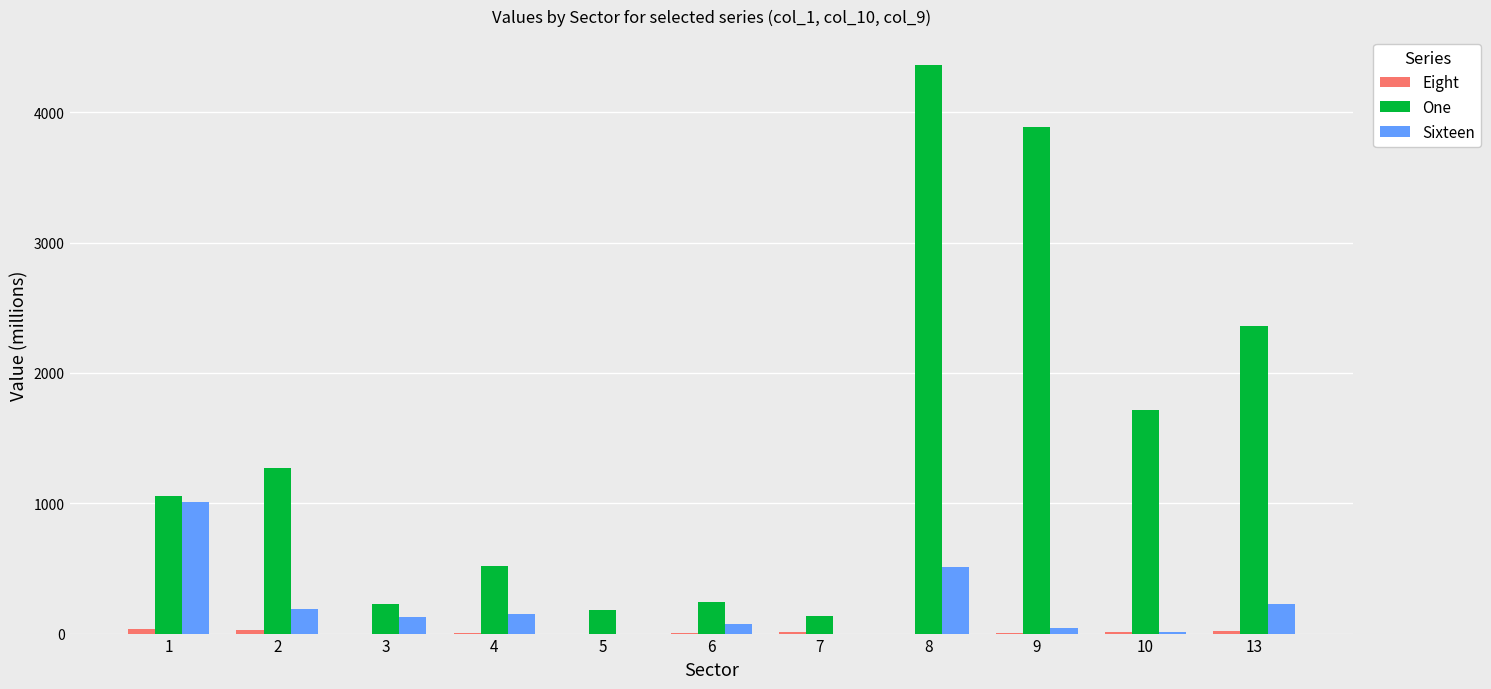

Which category has the highest value across all series?

8